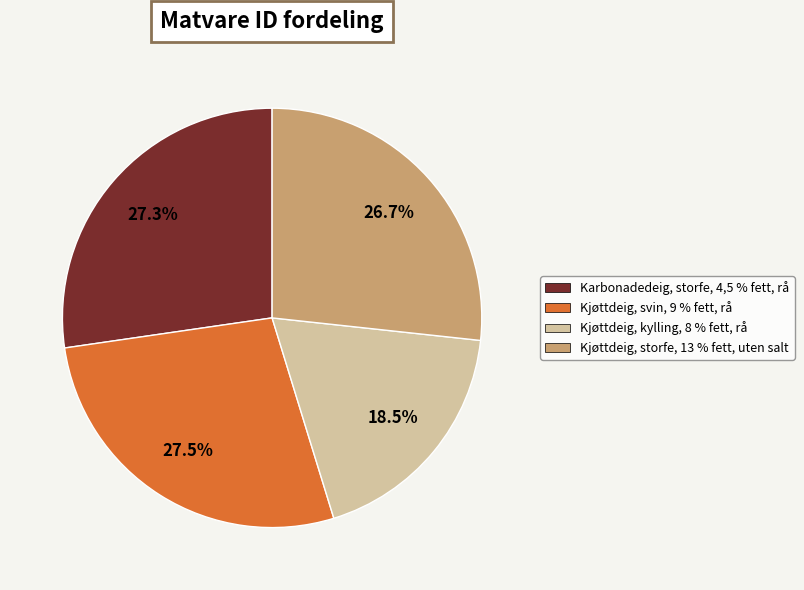

Is Kjøttdeig, kylling, 8 % fett, rå the majority of the pie?

No